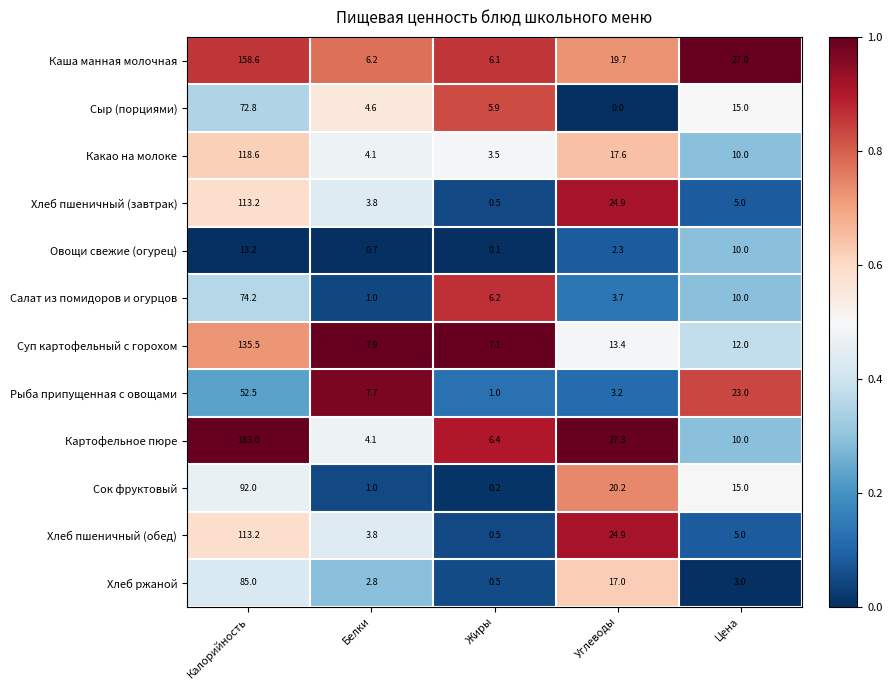

Which series has the largest total across all categories?

Картофельное пюре